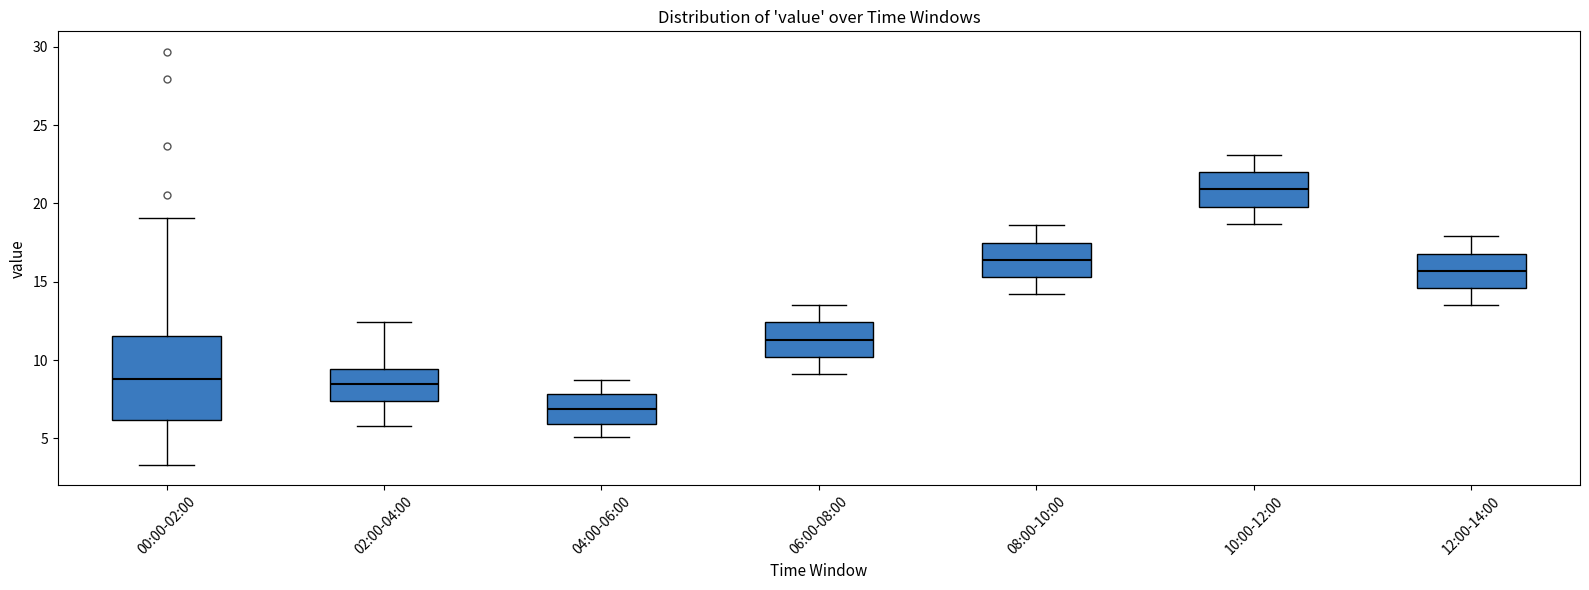

Which box's median line is the lowest?

04:00-06:00